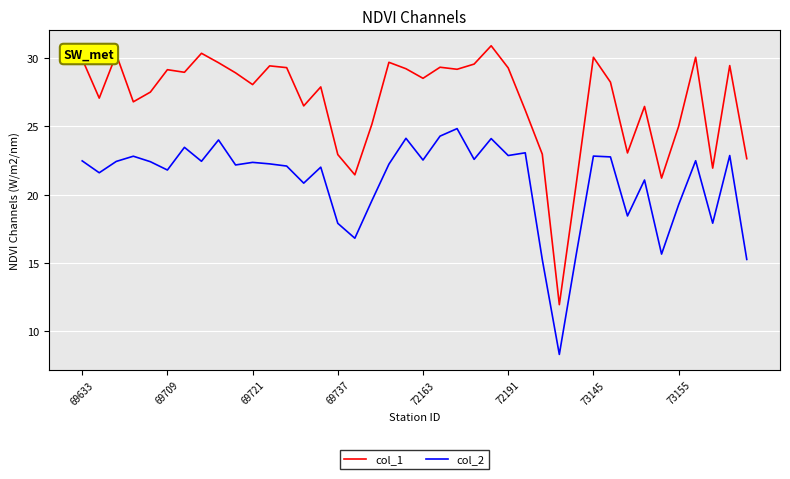

Is this an area chart (filled region under the line)?

No